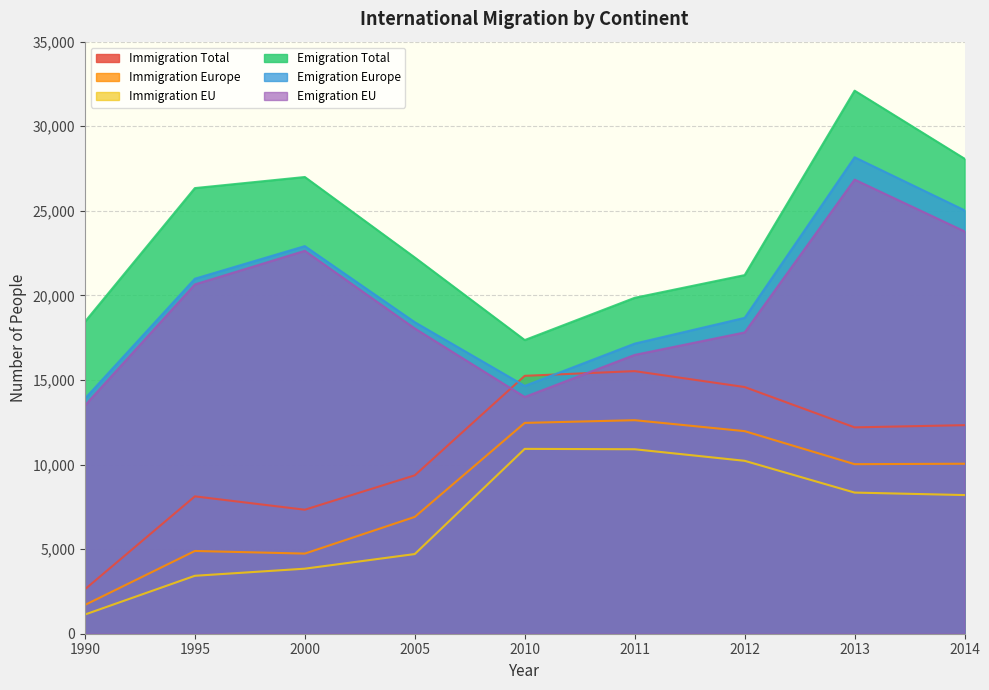

Reading right to left, list all the values displayed in this chart.

Immigration Total: 12330	12199	14583	15524	15246	9364	7331	8121	2626
Immigration Europe: 10049	10023	11976	12623	12463	6906	4737	4892	1700
Immigration EU: 8197	8344	10222	10905	10928	4710	3845	3425	1134
Emigration Total: 28080	32103	21200	19858	17360	22242	26999	26344	18440
Emigration Europe: 25031	28166	18672	17150	14651	18416	22914	20987	13898
Emigration EU: 23785	26847	17811	16483	13997	18047	22636	20650	13497